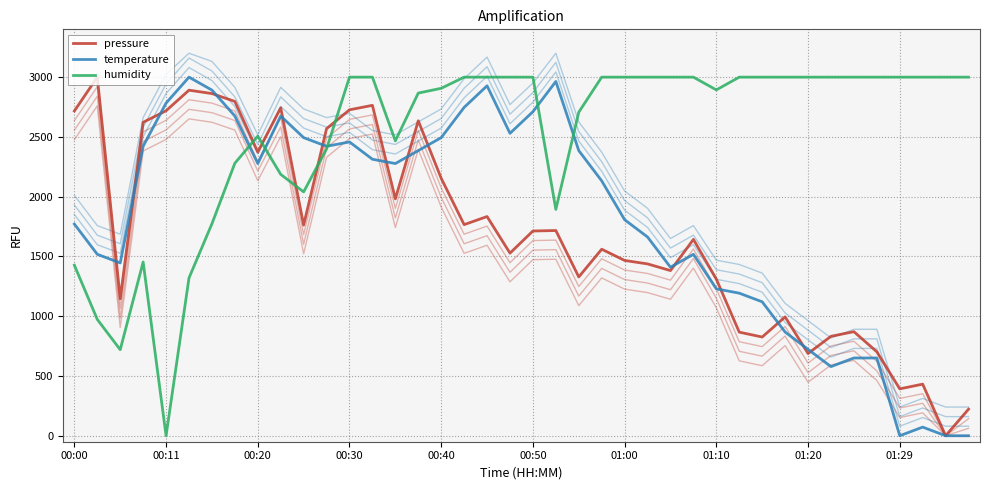

How many values in temperature are above zero?

37